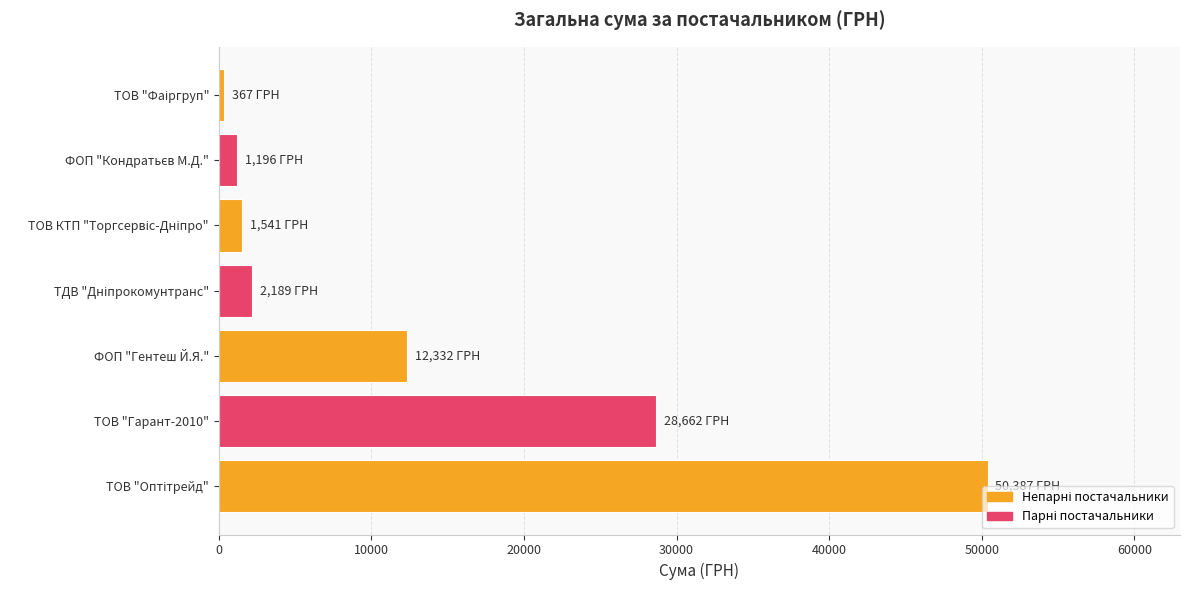

What is the sum of all values?

96674.1